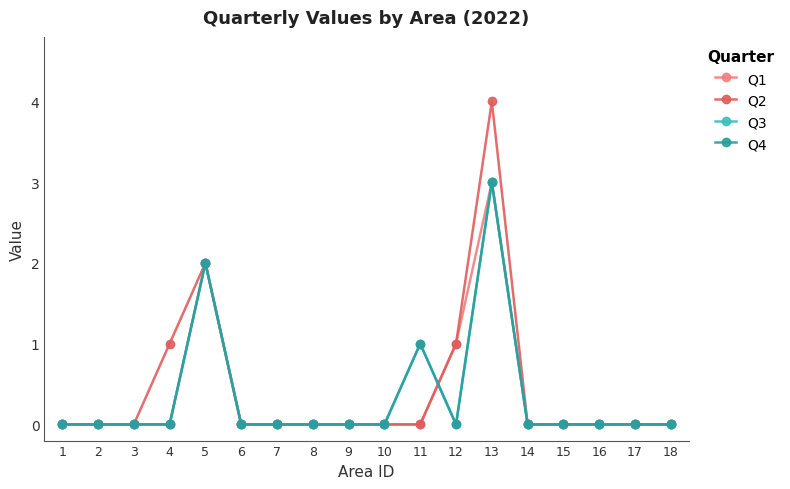

Reading right to left, list all the values displayed in this chart.

Q1: 0	0	0	0	0	3	1	0	0	0	0	0	0	2	0	0	0	0
Q2: 0	0	0	0	0	4	1	0	0	0	0	0	0	2	1	0	0	0
Q3: 0	0	0	0	0	3	0	1	0	0	0	0	0	2	0	0	0	0
Q4: 0	0	0	0	0	3	0	1	0	0	0	0	0	2	0	0	0	0